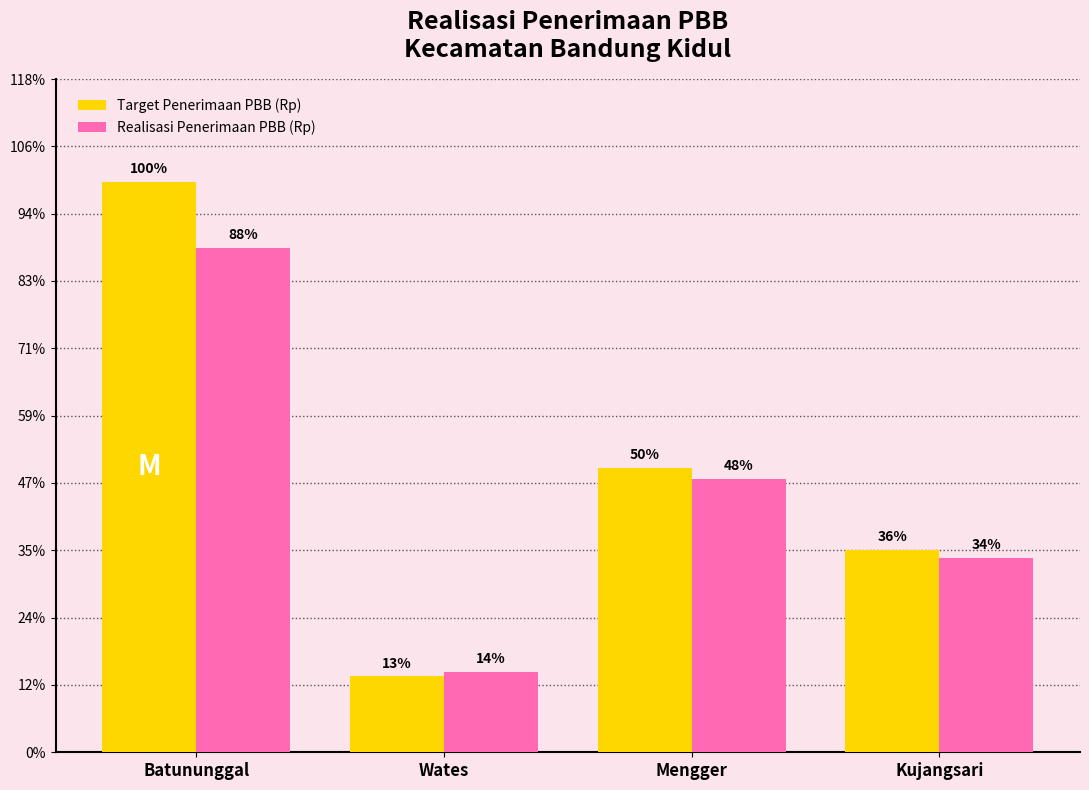

What are all the series names shown in the legend?

Target Penerimaan PBB (Rp), Realisasi Penerimaan PBB (Rp)